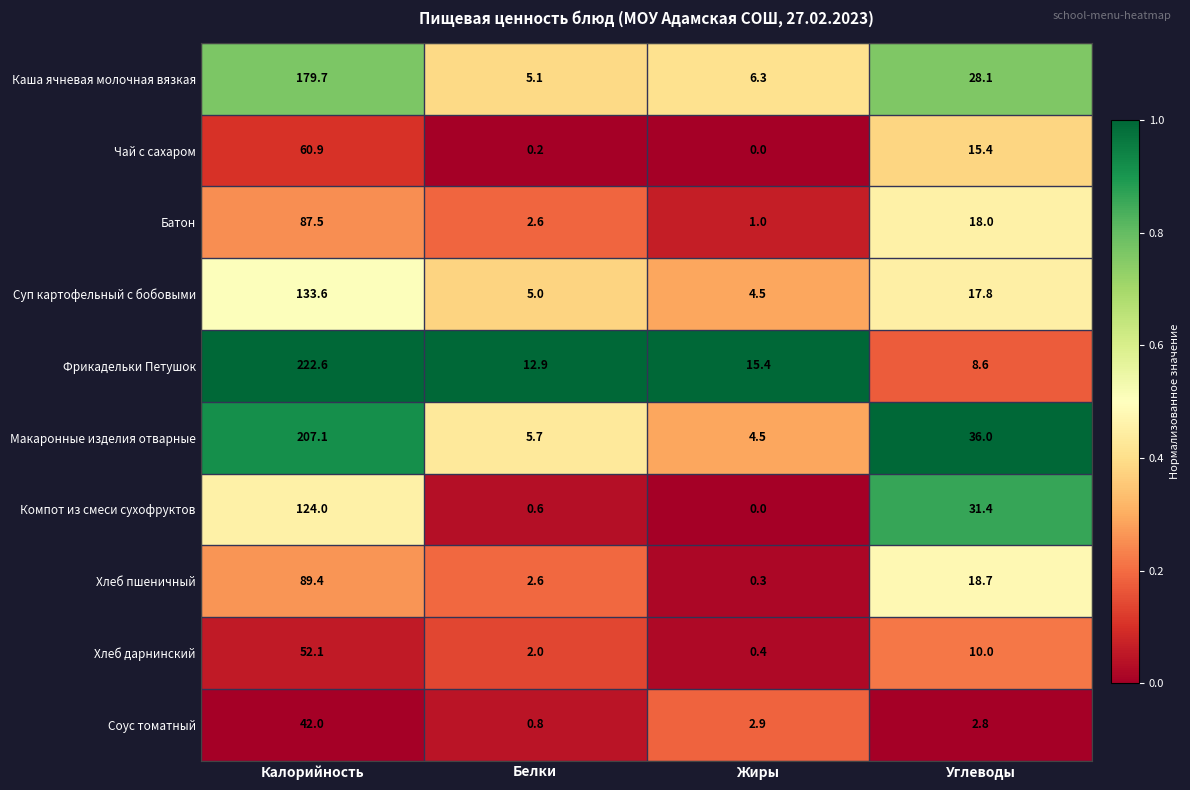

Is it true that Батон equals 18.0 at Углеводы?

True